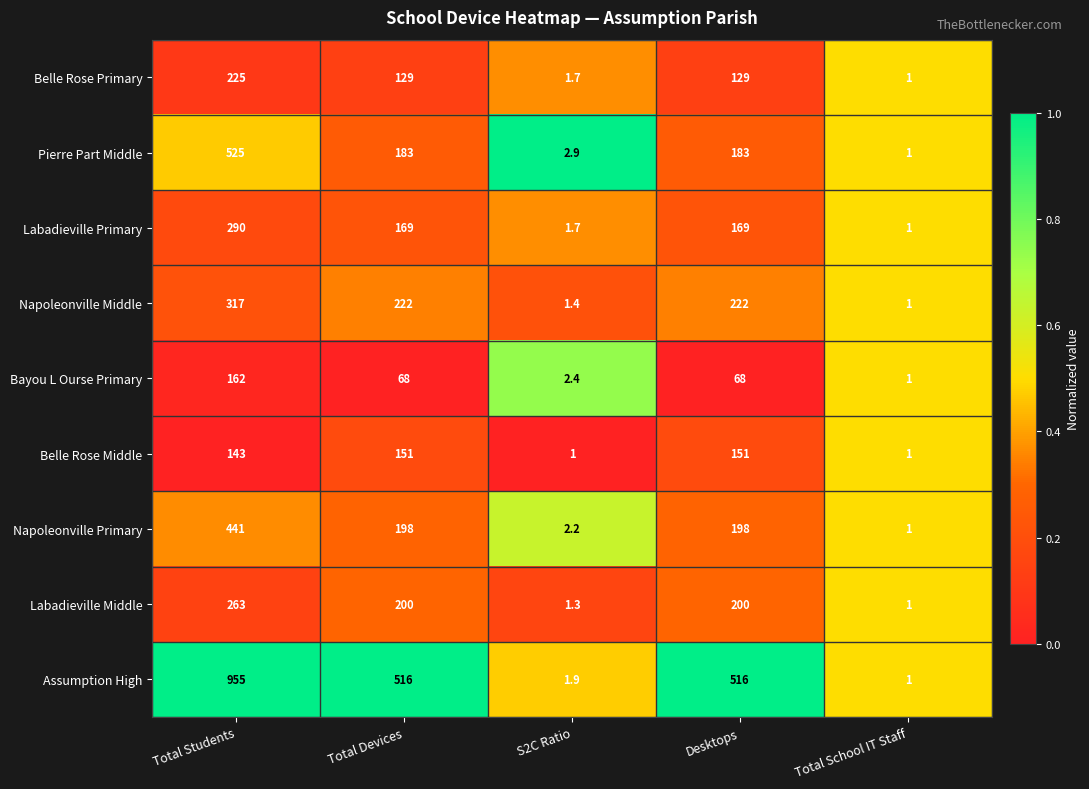

Which series has the largest total across all categories?

Assumption High